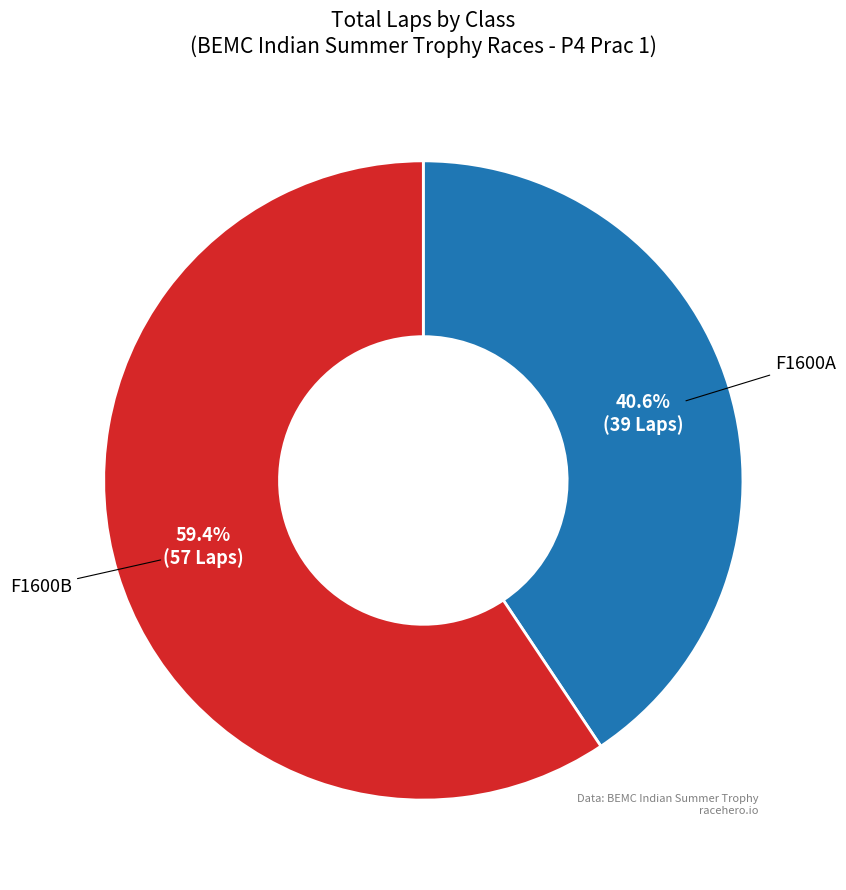

Does any single category account for the majority?

Yes